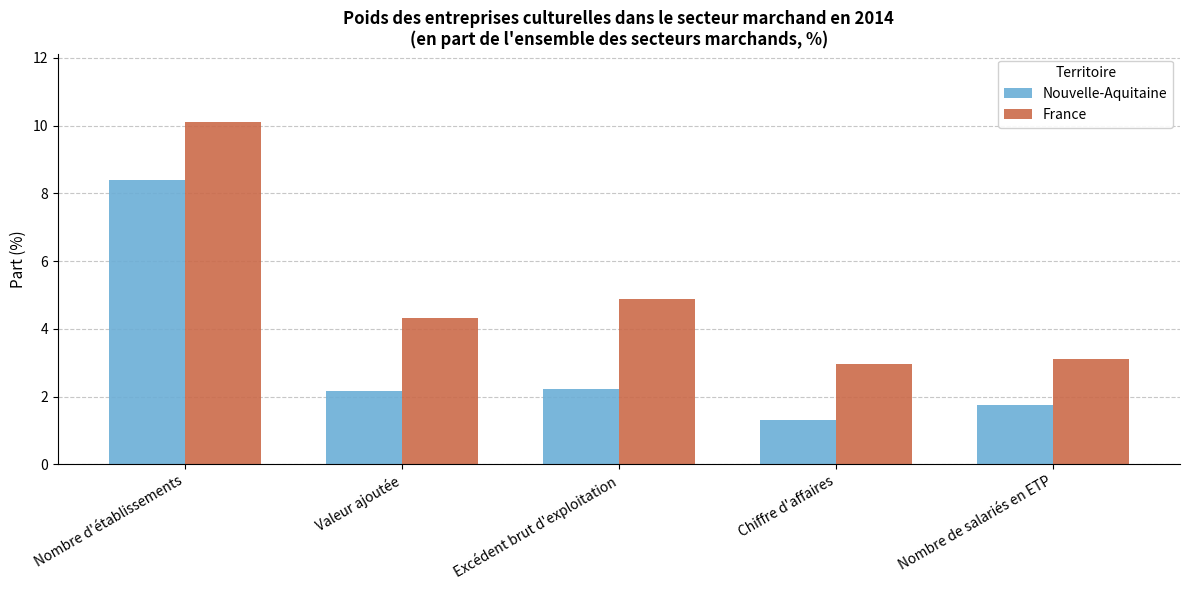

Which series has the largest total across all categories?

France